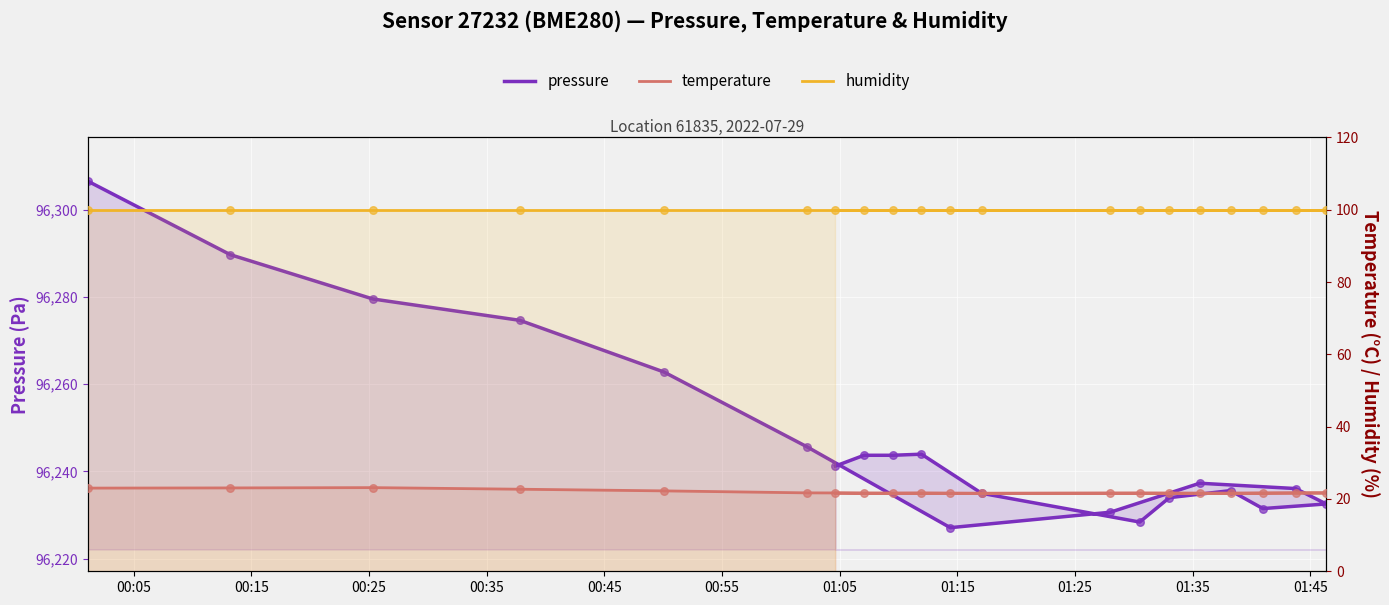

What are all the series names shown in the legend?

pressure, temperature, humidity